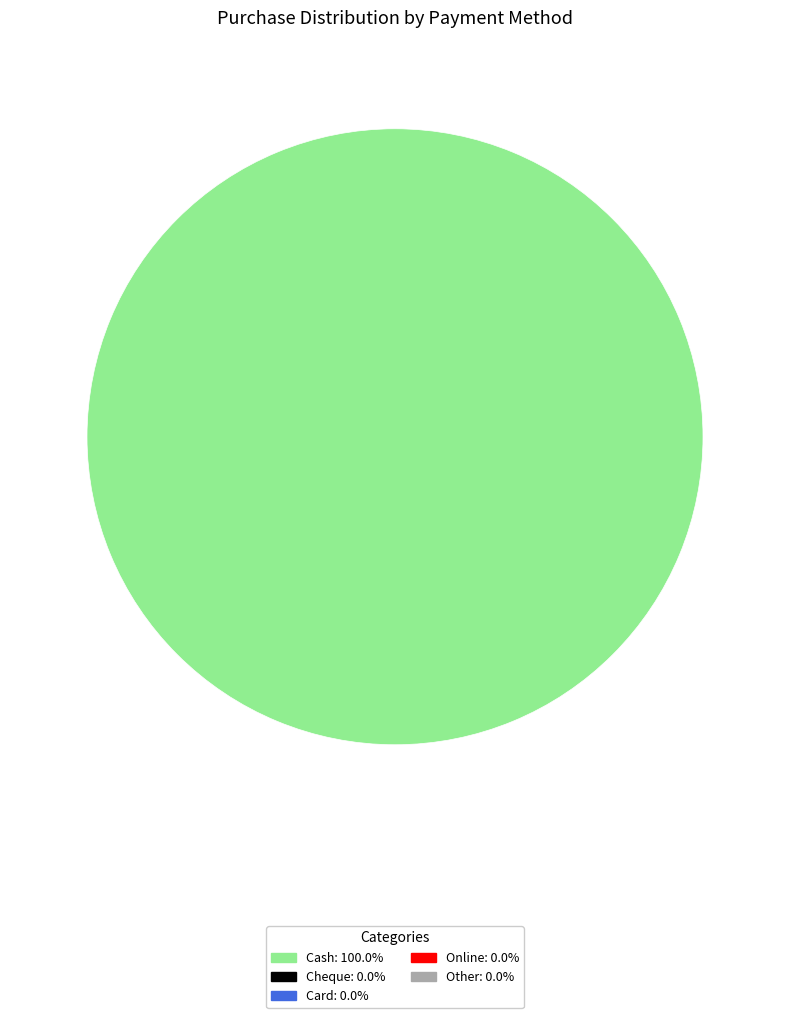

How many slices are in this pie chart?

1